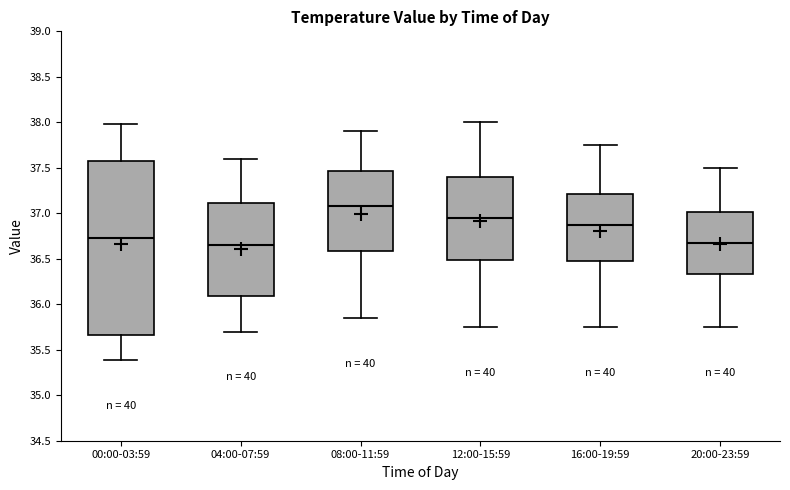

Reading left to right, read every box against the y-axis: the position of its median line, the range the box covers, and the ends of its whiskers. The values are not printed on the chart, so give them approximately, as read against the axis.

00:00-03:59: median 36.75, box 35.65 to 37.60, whiskers 35.40 to 38.00
04:00-07:59: median 36.65, box 36.10 to 37.10, whiskers 35.70 to 37.60
08:00-11:59: median 37.10, box 36.60 to 37.45, whiskers 35.85 to 37.90
12:00-15:59: median 36.95, box 36.50 to 37.40, whiskers 35.75 to 38.00
16:00-19:59: median 36.90, box 36.50 to 37.20, whiskers 35.75 to 37.75
20:00-23:59: median 36.70, box 36.35 to 37.00, whiskers 35.75 to 37.50